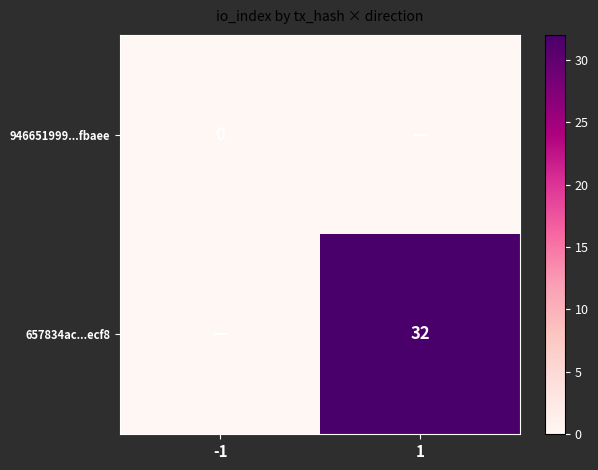

Is the value of 657834ac...ecf8 at 1 greater than the value of 946651999...fbaee at -1?

Yes